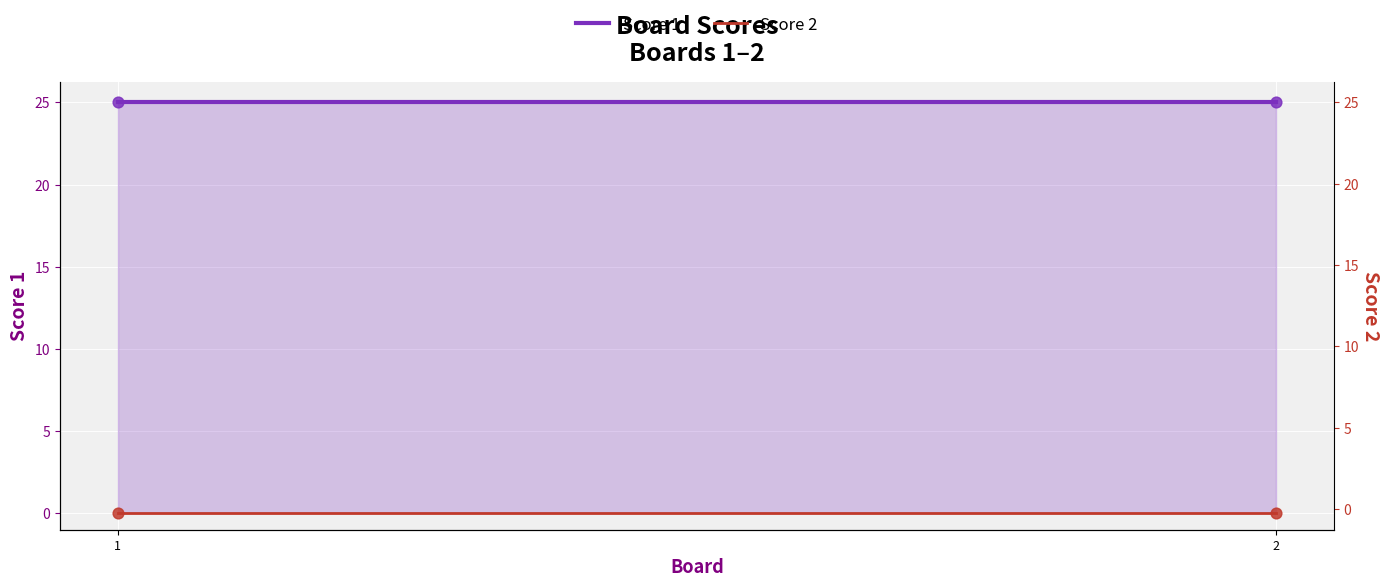

What is the total value across all series at 1?

25